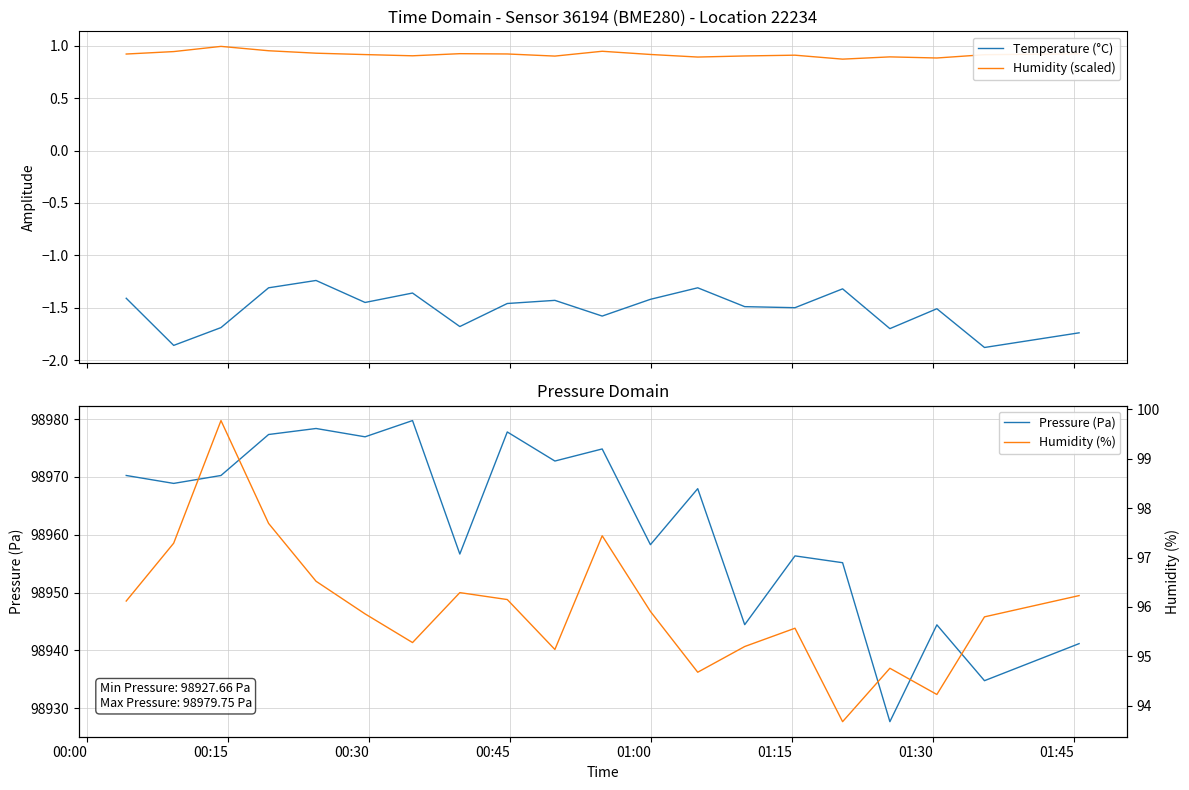

What are all the series names shown in the legend?

Temperature (°C), Humidity (scaled), Pressure (Pa), Humidity (%)